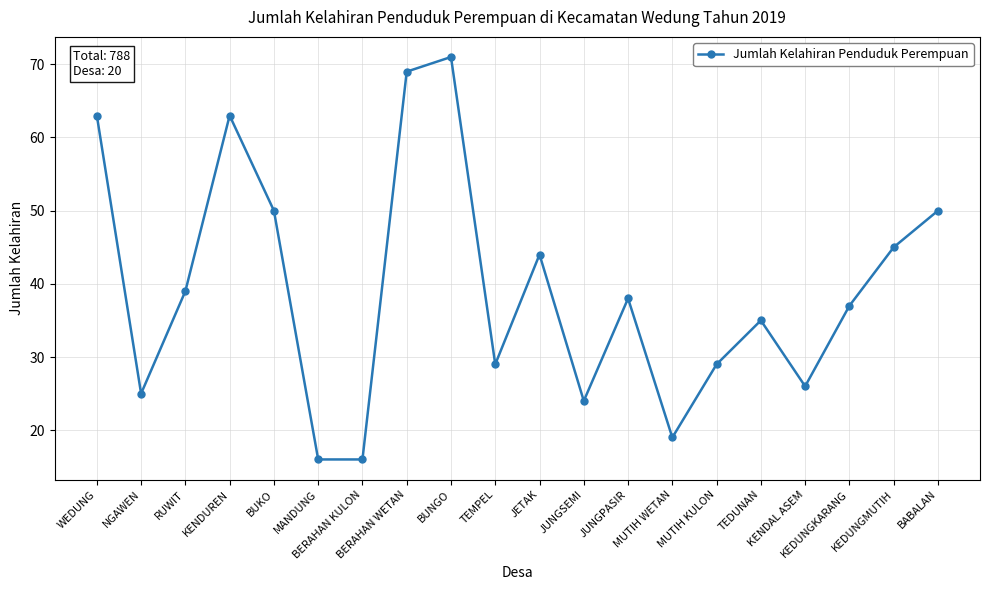

What is the difference between the maximum and minimum values?

55